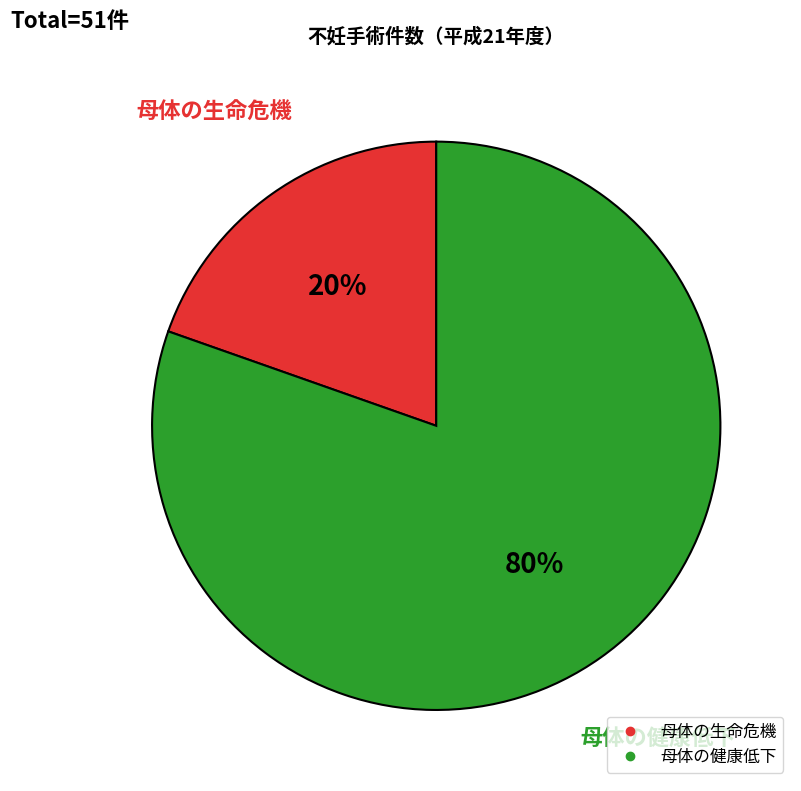

Do 母体の健康低下 and 母体の生命危機 together represent more than half of the pie?

Yes